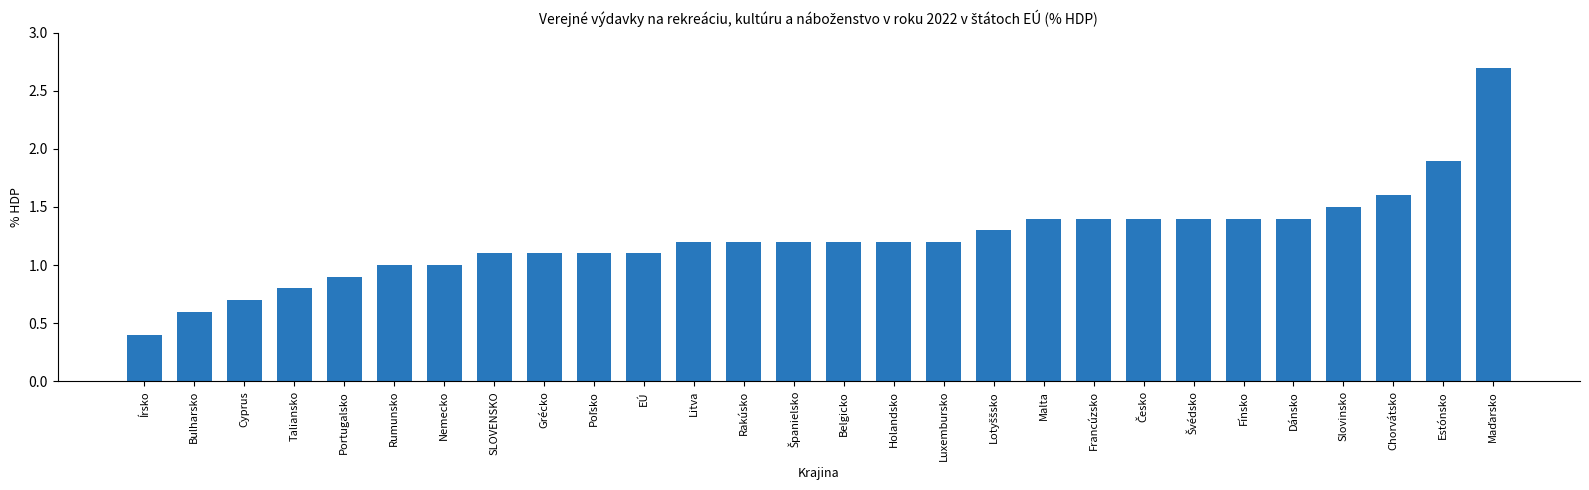

What is the approximate value at Dánsko?

1.4